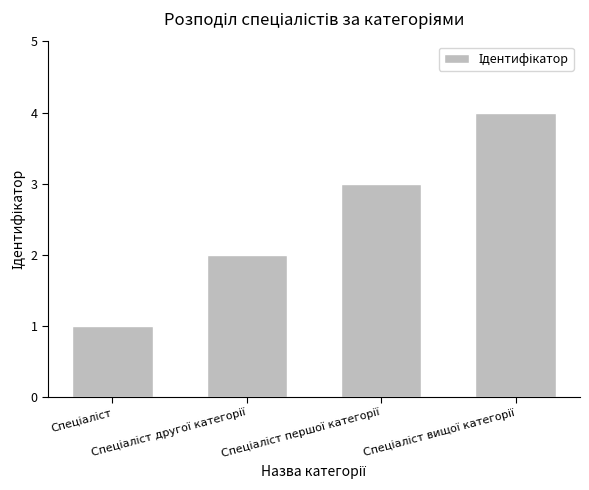

What is the difference between the maximum and minimum values?

3